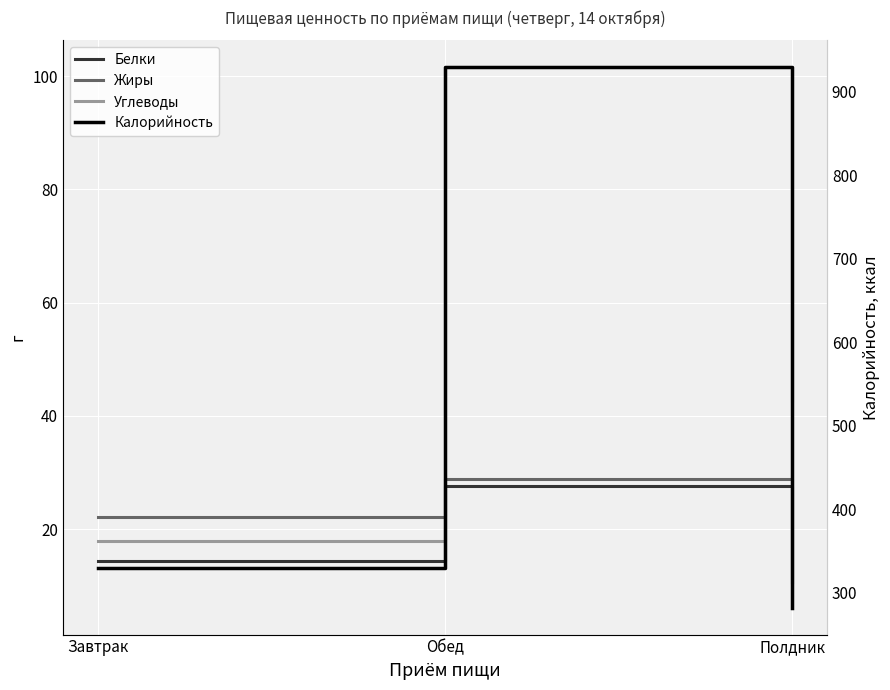

What is the difference between the maximum and minimum values in the Углеводы series?

83.7